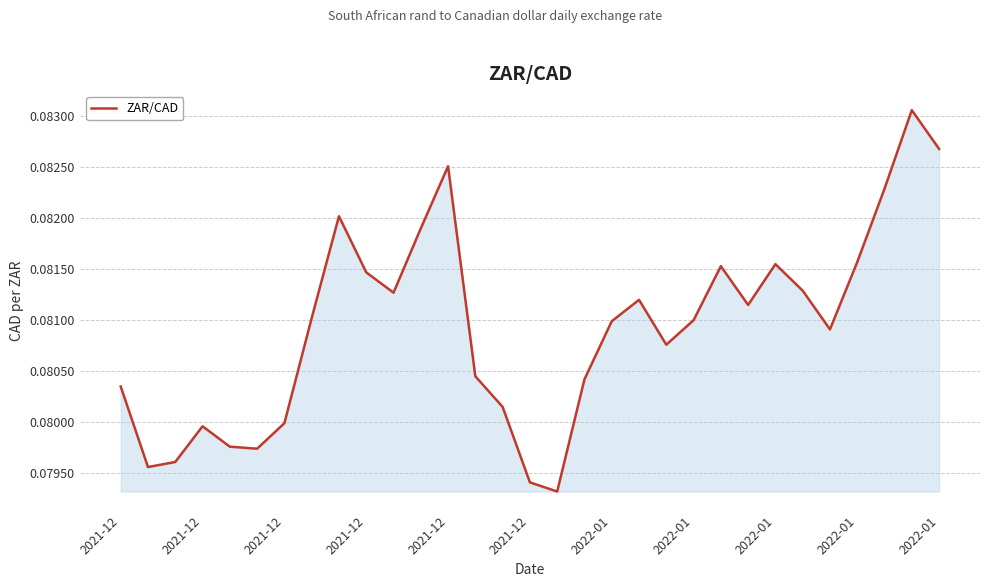

Does the chart display data point markers on the line(s)?

No